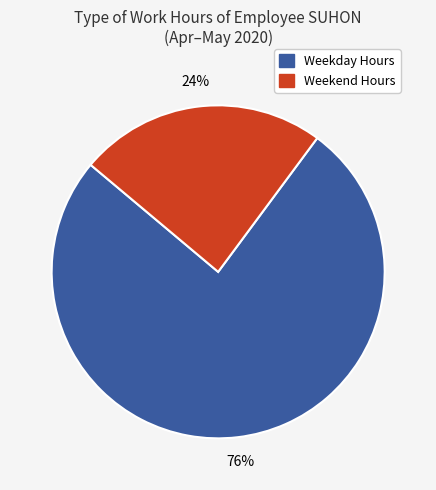

Is there any slice that represents more than half of the pie?

Yes